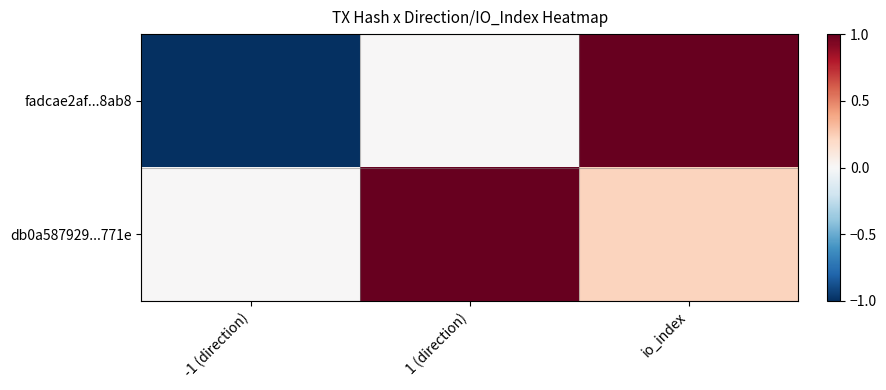

List the series in order of their overall mean, highest first.

db0a587929...771e, fadcae2af...8ab8